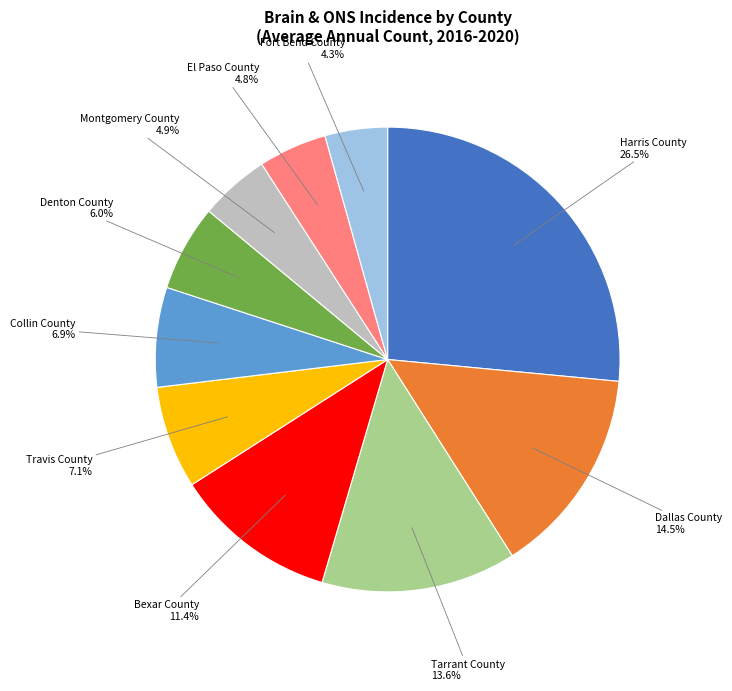

Does Tarrant County represent more than half of the total?

No